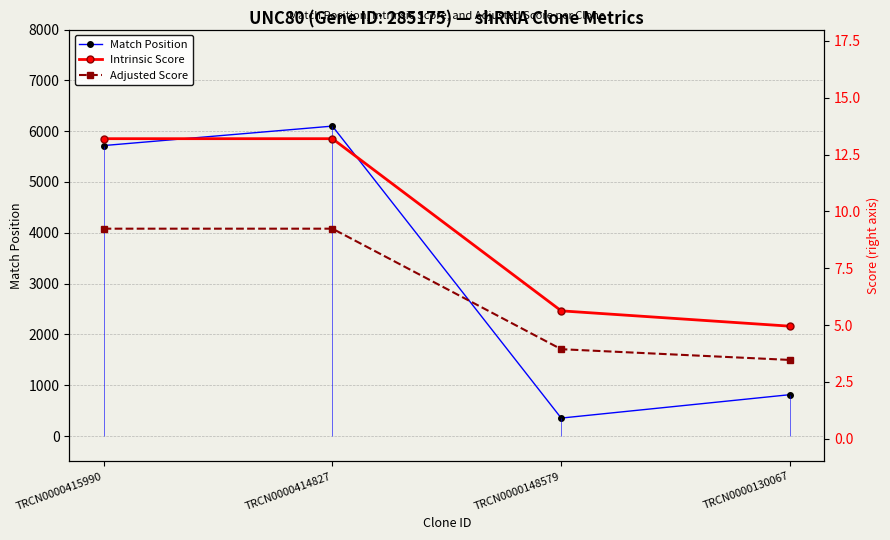

What is the smallest value displayed?

3.5